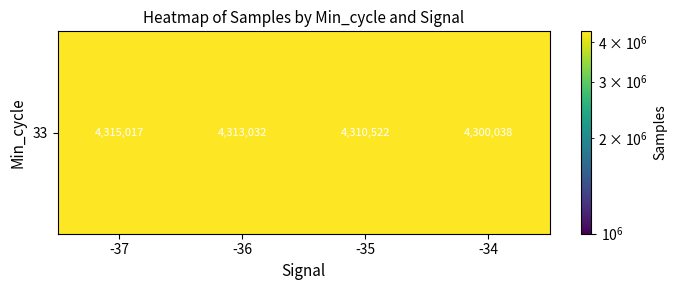

How many categories are shown in the chart?

4